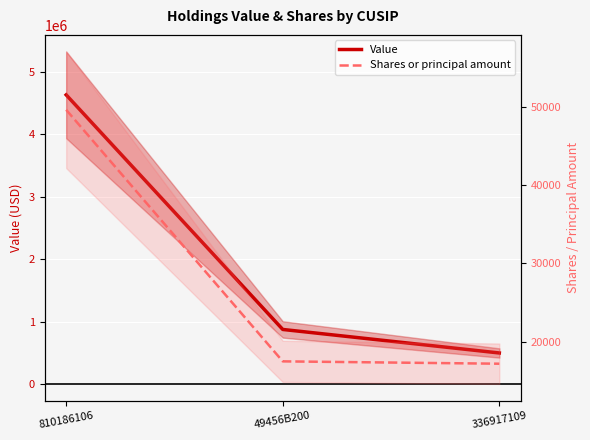

Rank the categories by Value value from lowest to highest.

336917109, 49456B200, 810186106